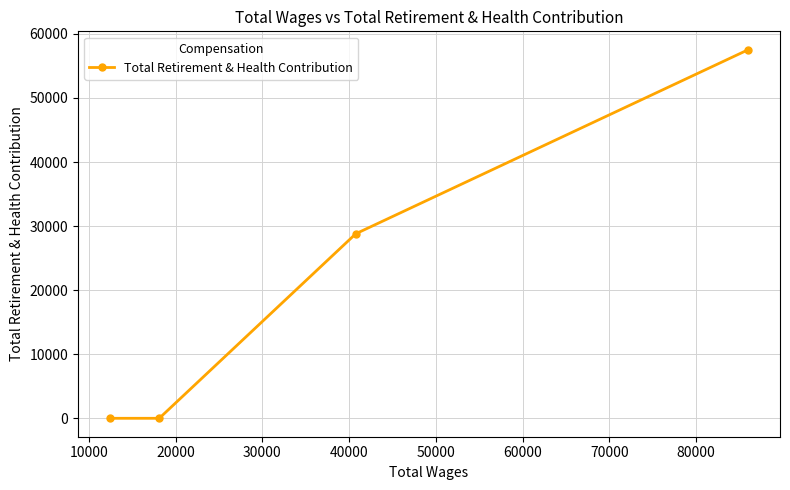

What is the difference between the maximum and second lowest values?

57519